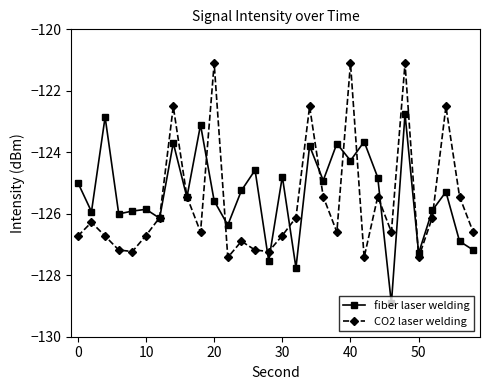

After their last crossing, which series has the higher values: fiber laser welding or CO2 laser welding?

CO2 laser welding